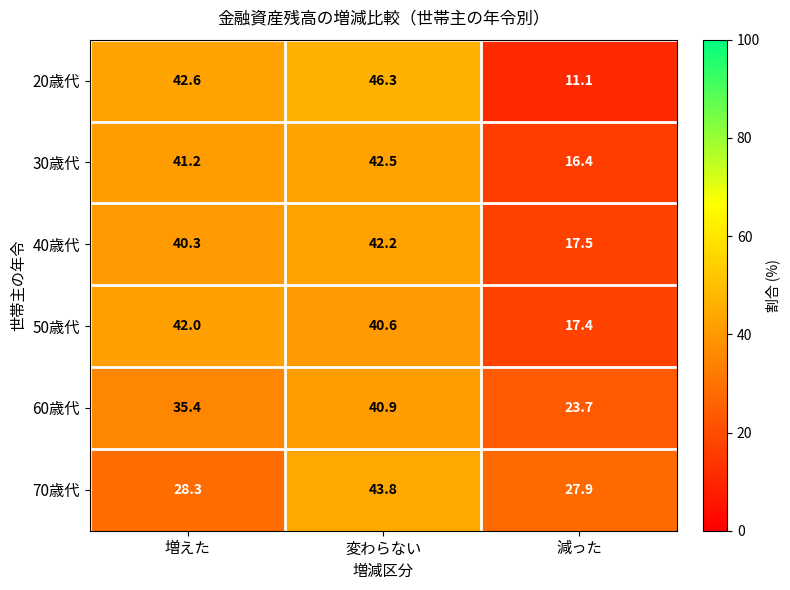

List the series in order of their peak value, highest first.

20歳代, 70歳代, 30歳代, 40歳代, 50歳代, 60歳代